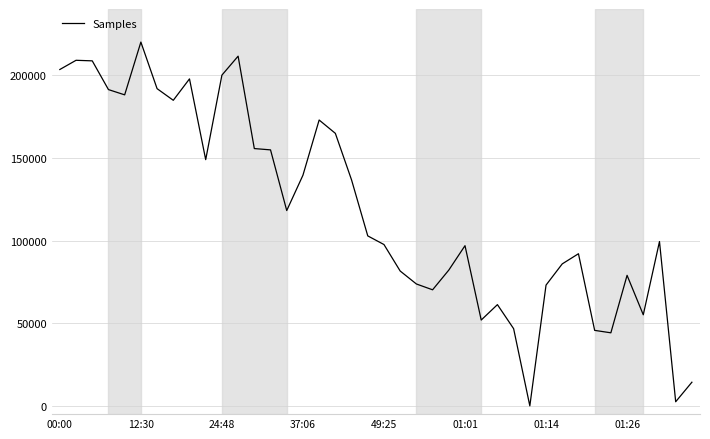

Is this an area chart (filled region under the line)?

No